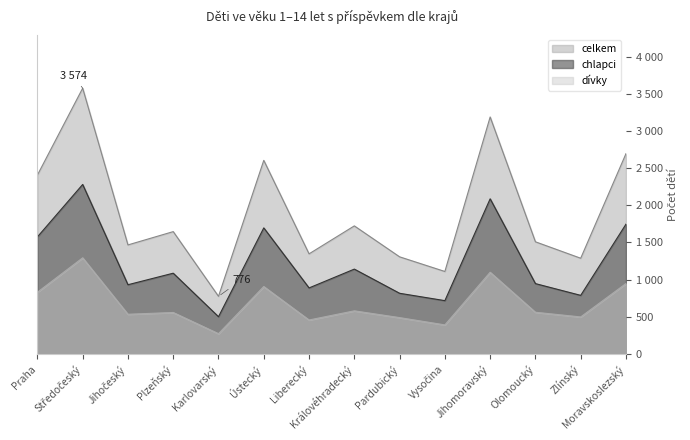

Is it true that chlapci equals 2280 at Středočeský?

True